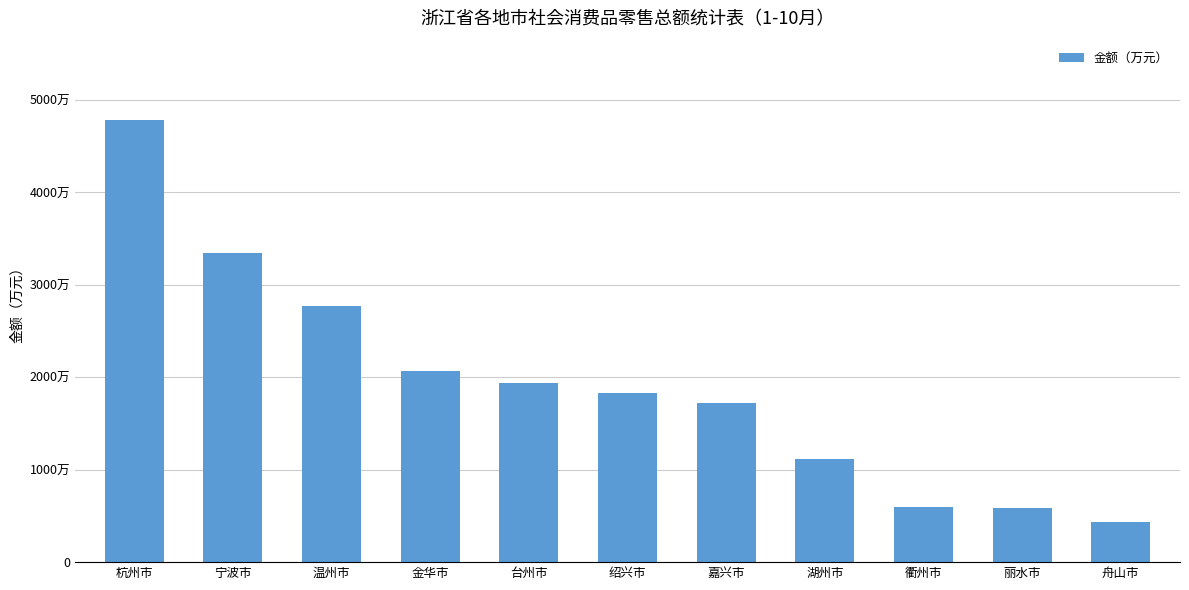

Does the chart contain any negative values?

No